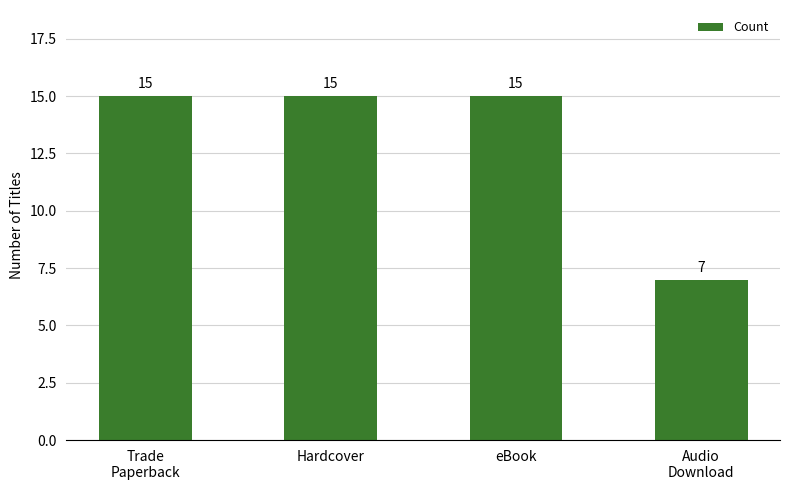

What is the approximate value at Audio
Download?

7